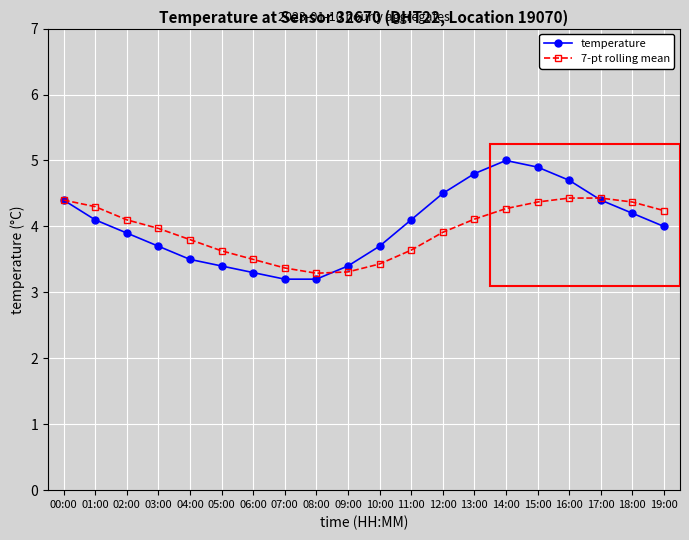

What is the total value across all series at 01:00?

8.4